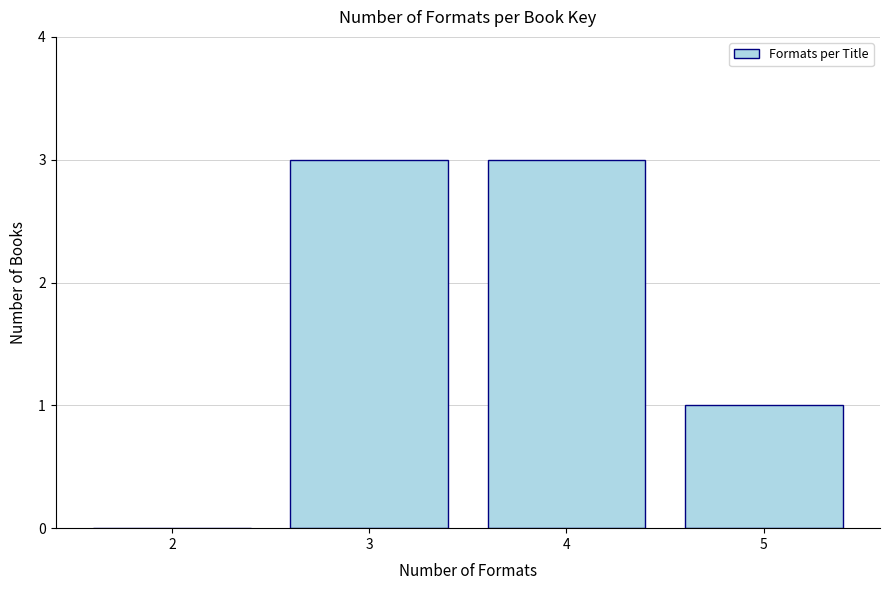

Reading left to right, transcribe this chart: for each bar, give the range it covers on the x-axis and its height. The values are not printed on the chart, so give them approximately, as read against the axis.

1.5 to 2.5: 0
2.5 to 3.5: 3
3.5 to 4.5: 3
4.5 to 5.5: 1